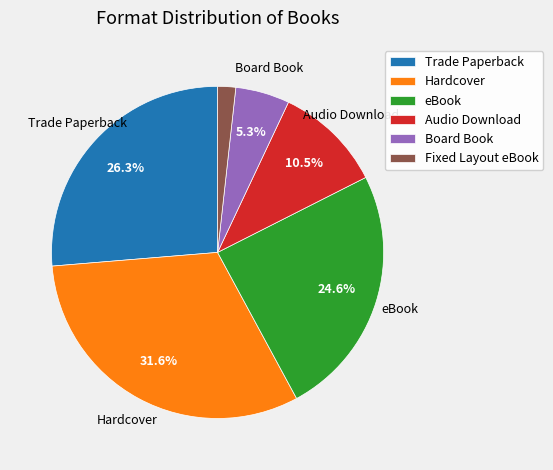

Which slice is the smallest?

Fixed Layout eBook